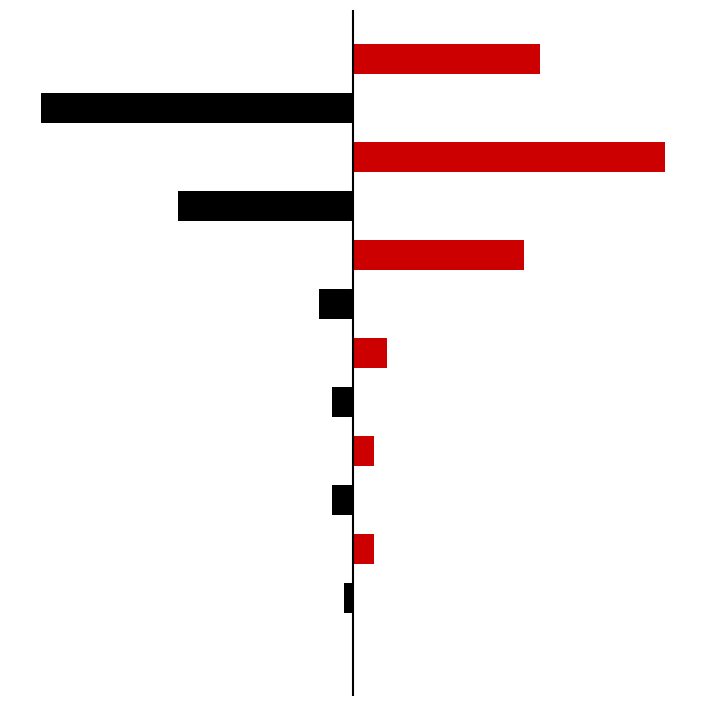

What is the value of the Group B (Red) bar at the 1st from the left?

0.3